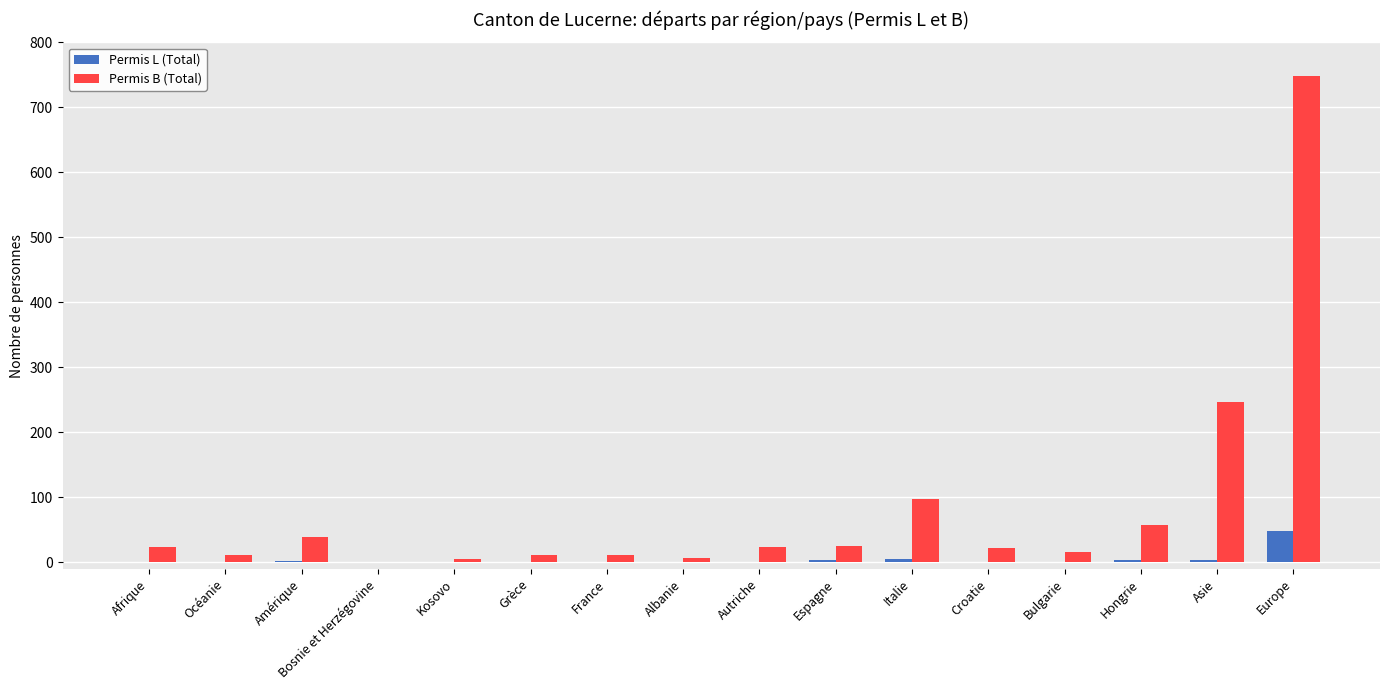

Which label corresponds to the largest value in the chart?

Europe